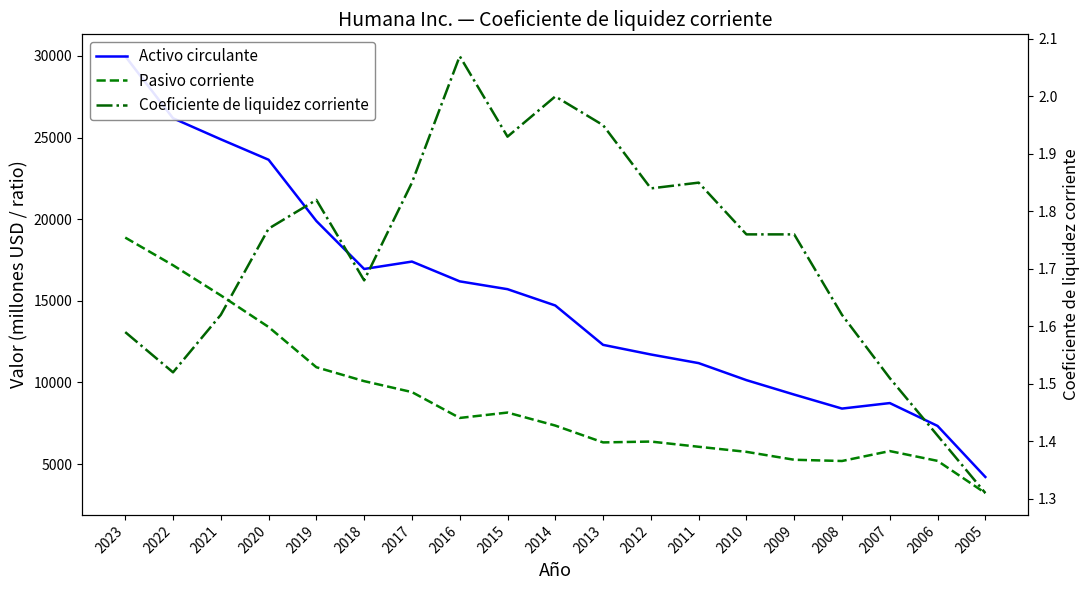

At 2019, list the series in order from largest to smallest.

Activo circulante, Pasivo corriente, Coeficiente de liquidez corriente